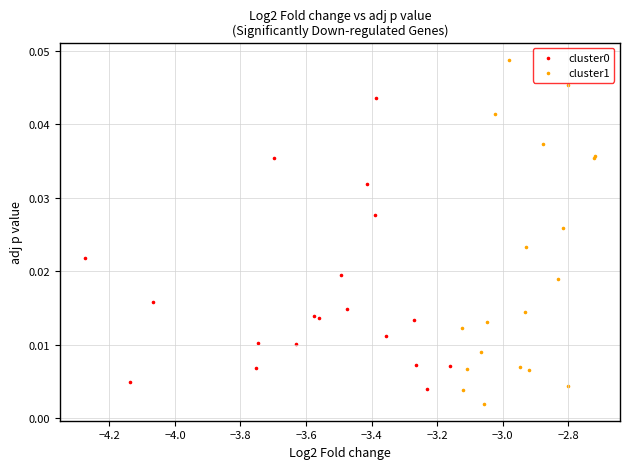

Which series has the widest spread of Y values?

cluster1